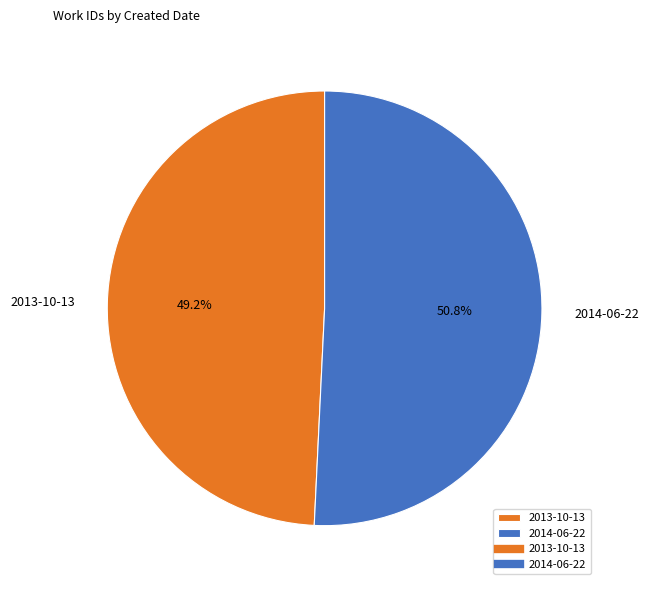

True or false: 2014-06-22 accounts for 51% of the total.

True